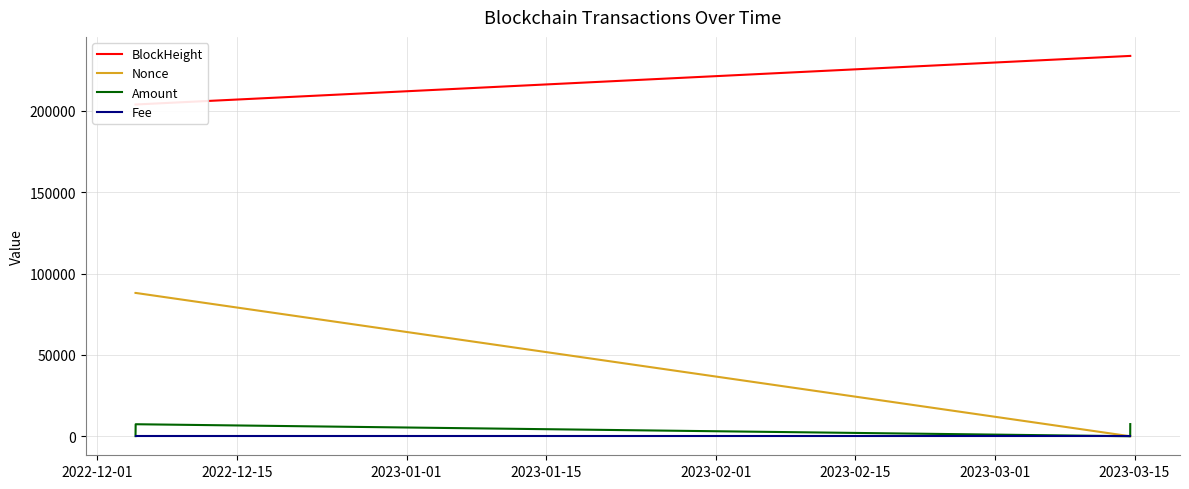

True or false: Amount has more than 0 points higher than both neighbors.

True